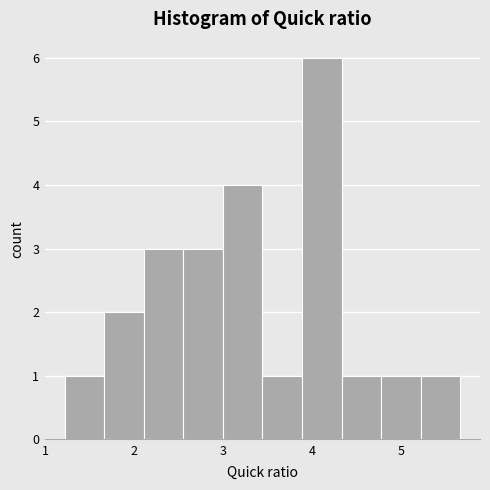

Reading left to right, transcribe this chart: for each bar, give the range it covers on the x-axis and its height. Neither the bar edges nor the heights are printed on the chart, so give them approximately, as read against the axes.

1.2 to 1.7: 1
1.7 to 2.1: 2
2.1 to 2.6: 3
2.6 to 3.0: 3
3.0 to 3.4: 4
3.4 to 3.9: 1
3.9 to 4.3: 6
4.3 to 4.8: 1
4.8 to 5.2: 1
5.2 to 5.7: 1